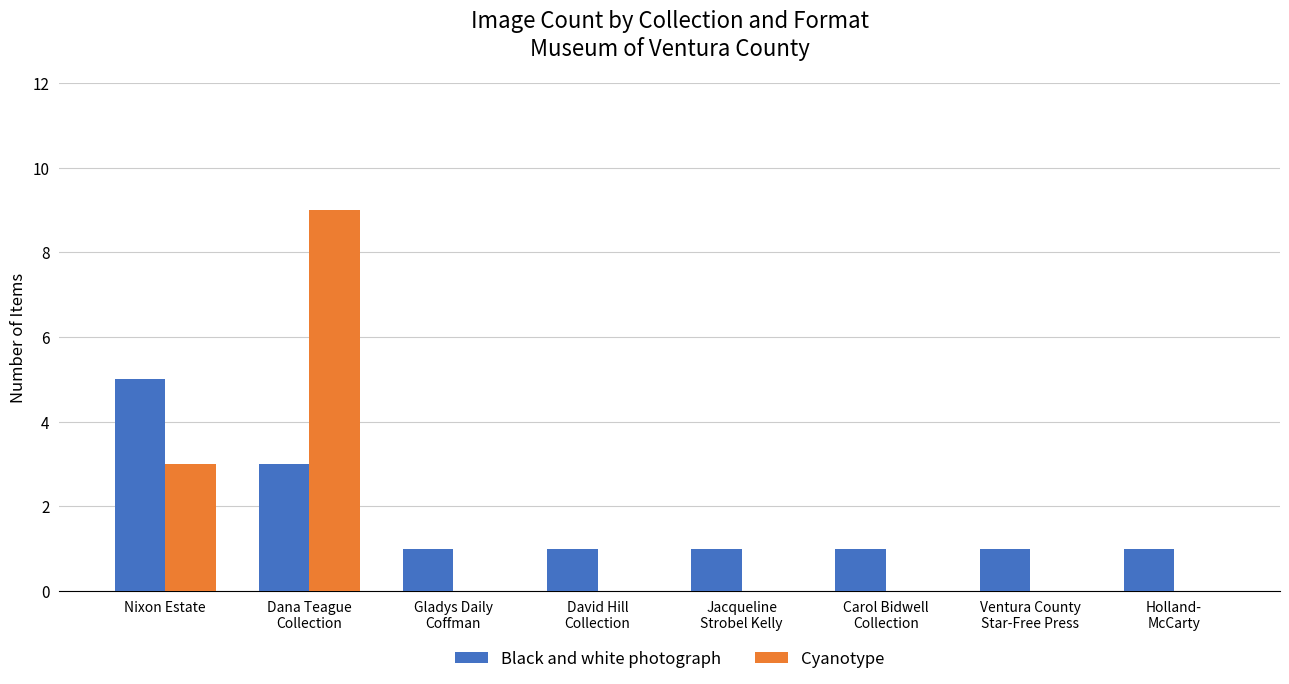

Where is Cyanotype nearest to the value 4?

Nixon Estate